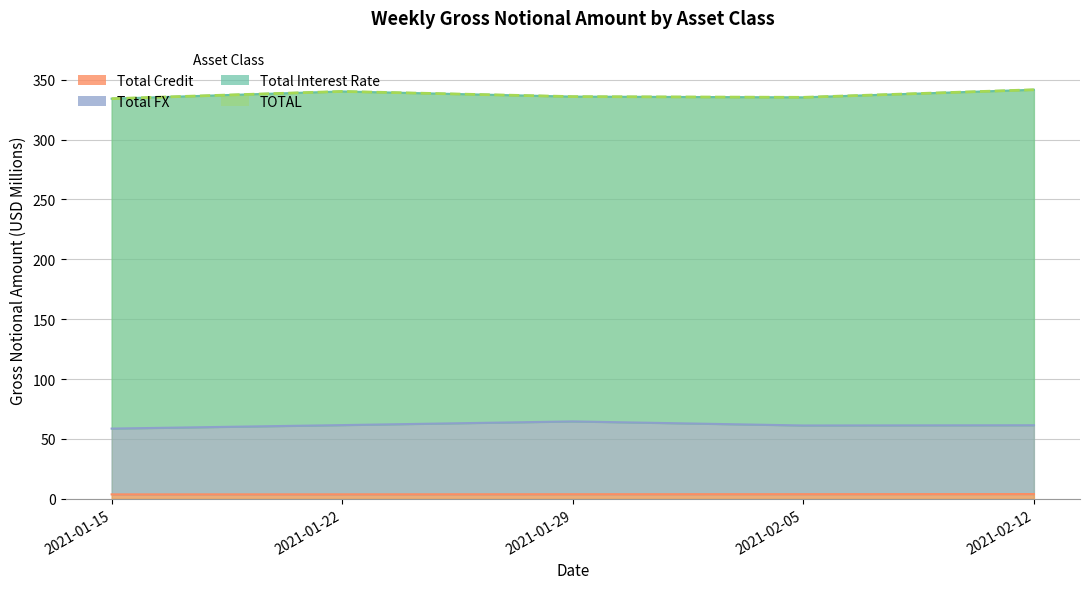

The Total FX series shows 109.8 at 2021-01-22. True or false?

False